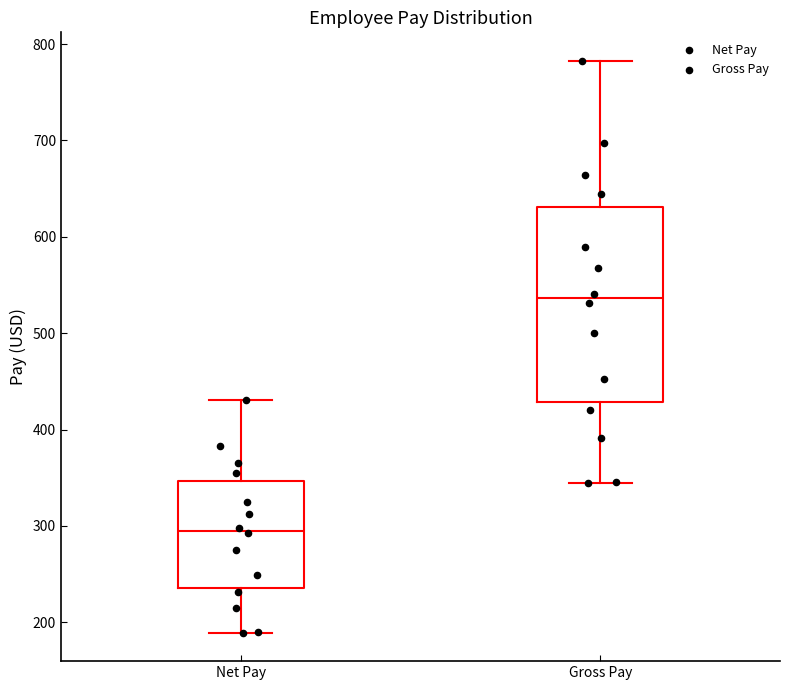

Reading left to right, read every box against the y-axis: the position of its median line, the range the box covers, and the ends of its whiskers. The values are not printed on the chart, so give them approximately, as read against the axis.

Net Pay: median 290, box 240 to 350, whiskers 190 to 430
Gross Pay: median 540, box 430 to 630, whiskers 340 to 780